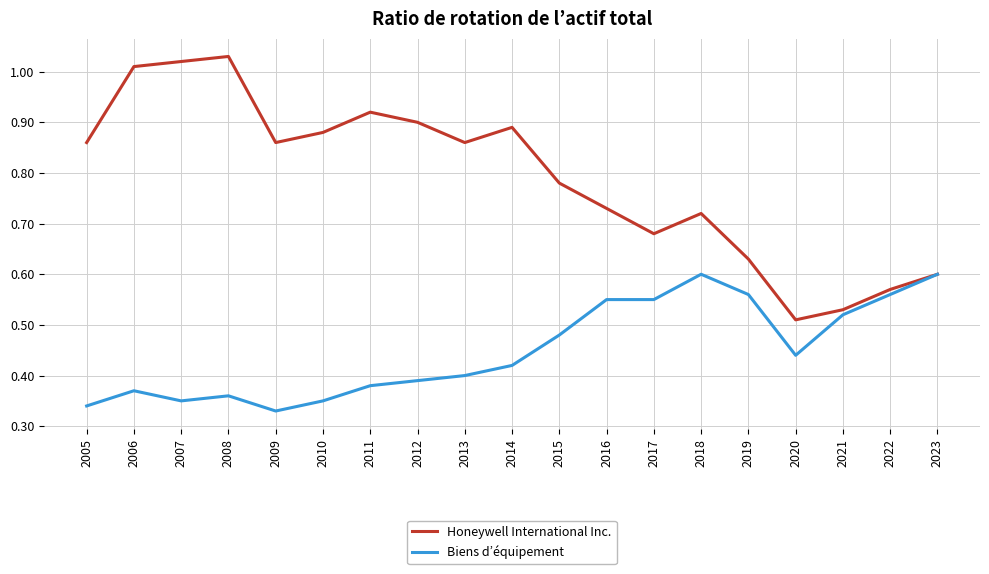

Which series has the widest spread of values?

Honeywell International Inc.